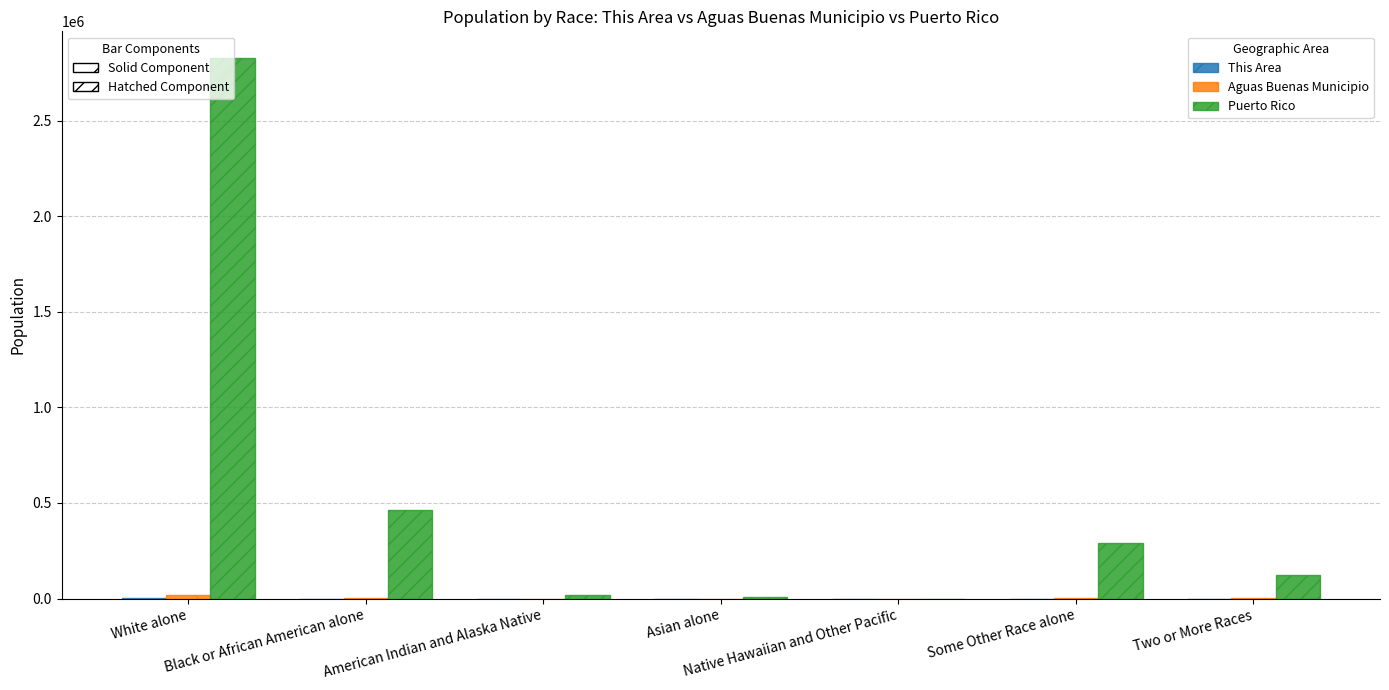

Which series has the largest total across all categories?

Puerto Rico